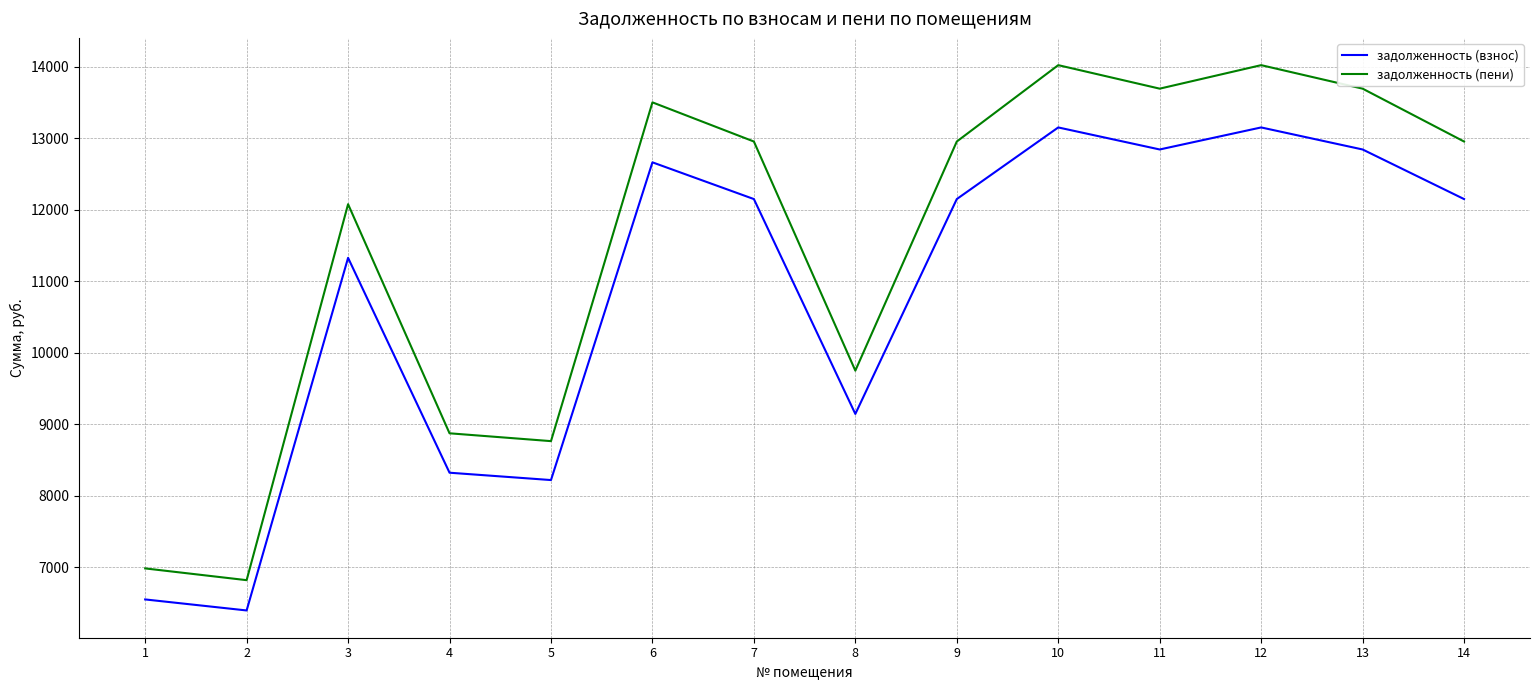

What is the difference between the maximum and minimum values in the задолженность (пени) series?

7201.2